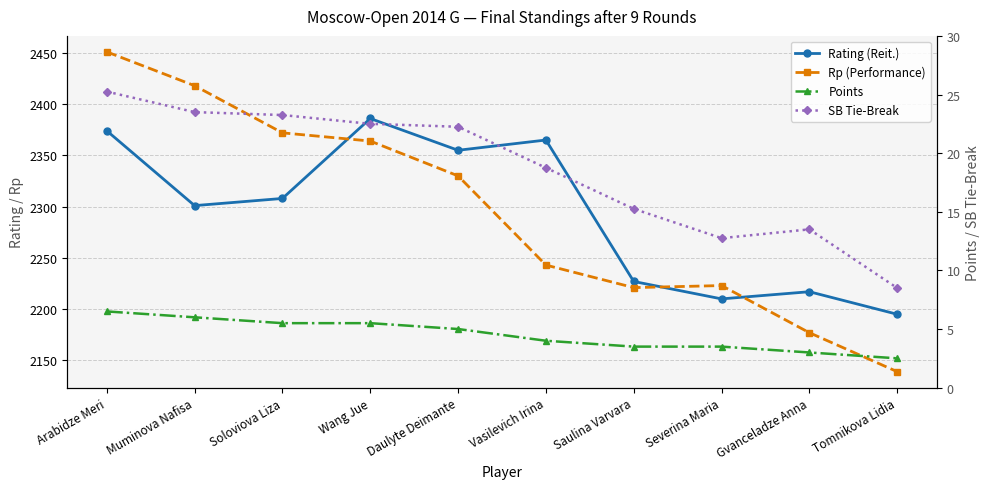

What is the value of the Rating (Reit.) point at the 8th from the left?

2210.0